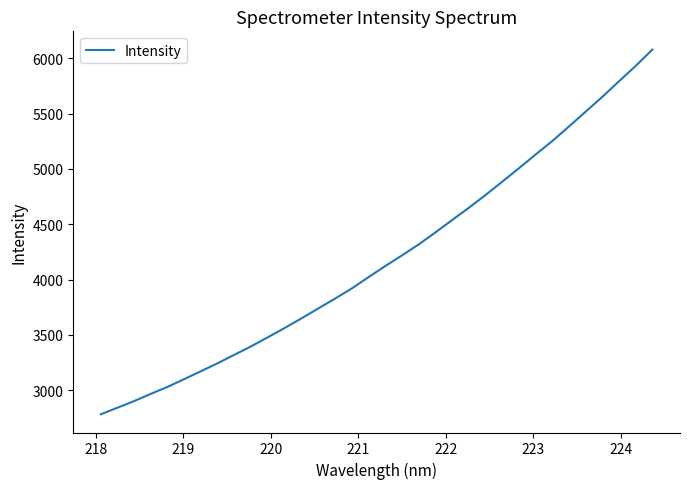

True or false: there are more than 0 points higher than both neighbors.

False